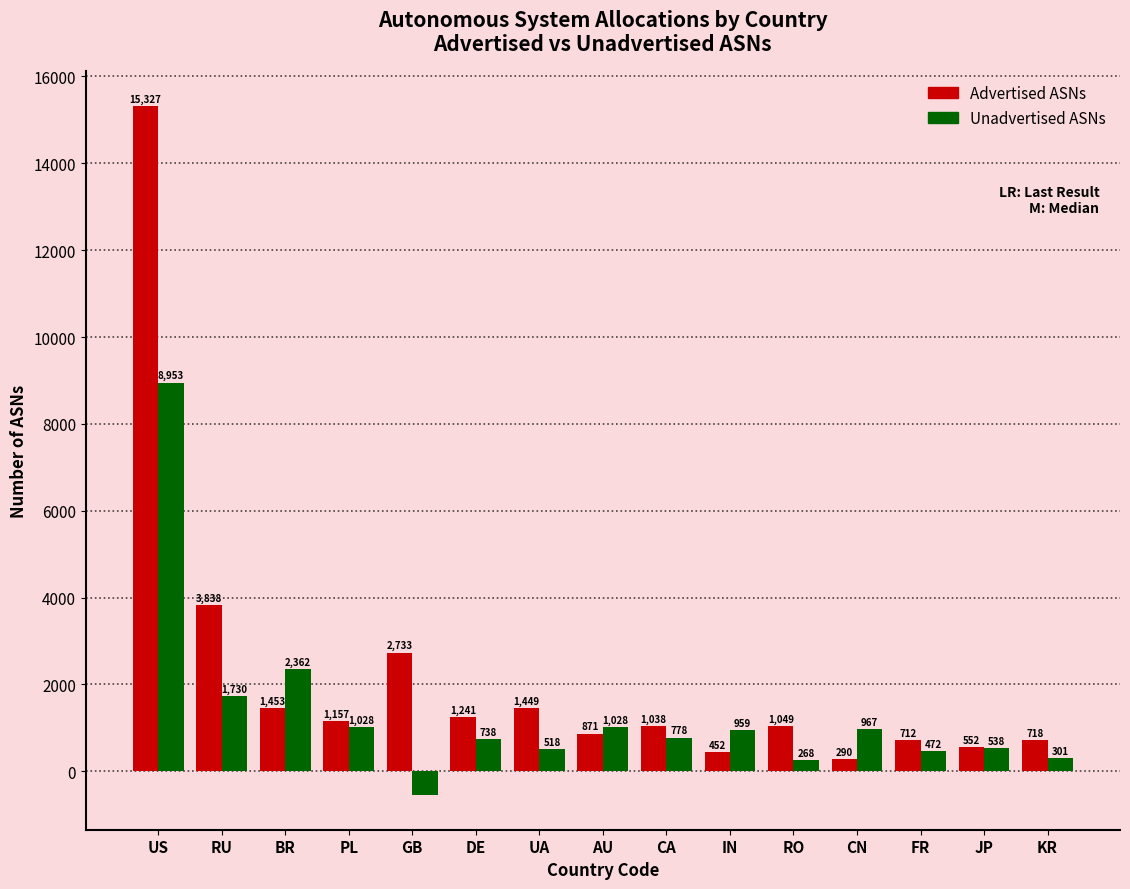

What is the sum of all Advertised ASNs values?

32880